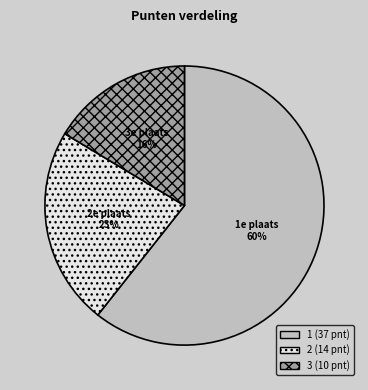

What is the change in value from 1 to 3?

-27